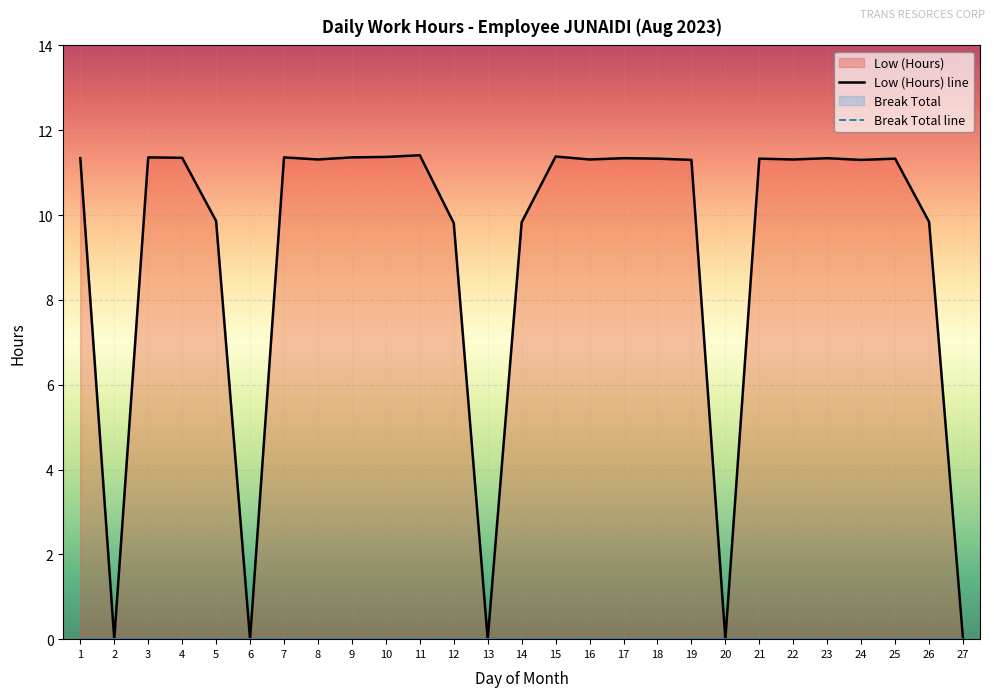

What is the value of the Low (Hours) line point at the 18th from the left?

11.3